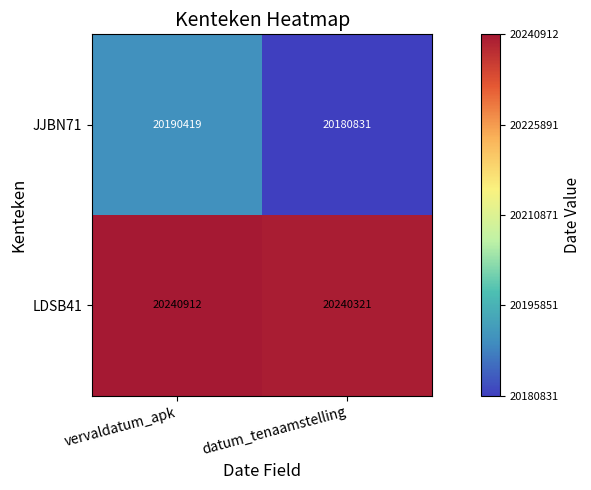

Reading right to left, transcribe all the data shown in this chart.

JJBN71: 20180831	20190419
LDSB41: 20240321	20240912